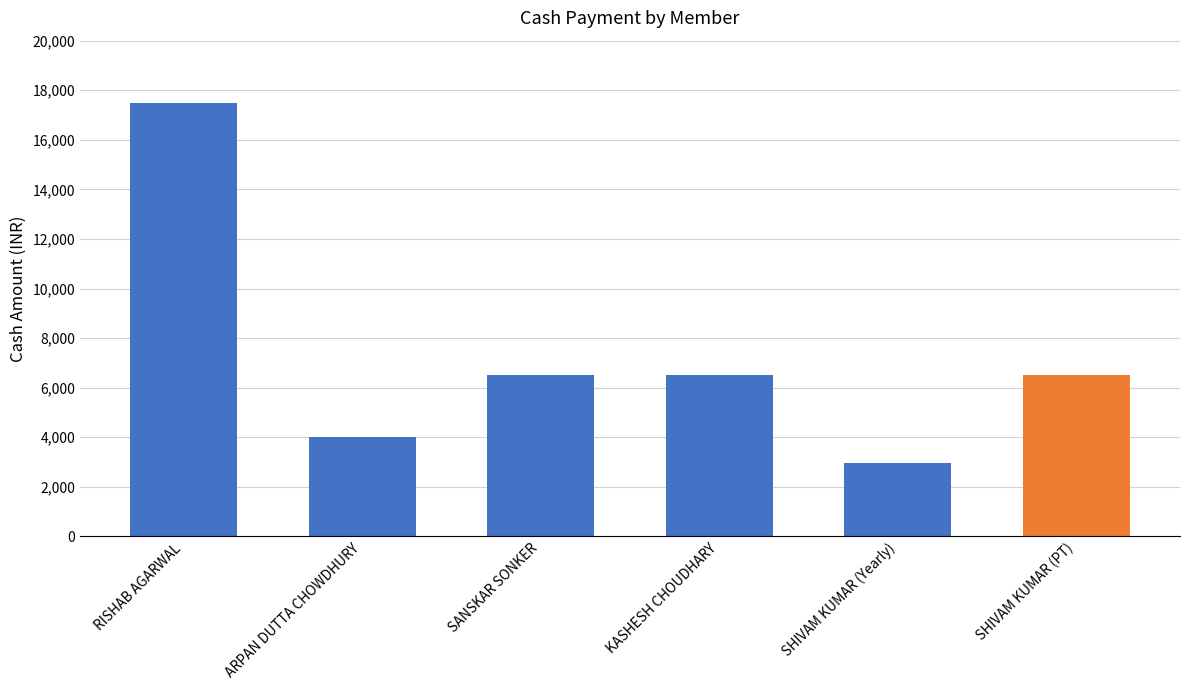

What is the label of the 6th bar from the right?

RISHAB AGARWAL